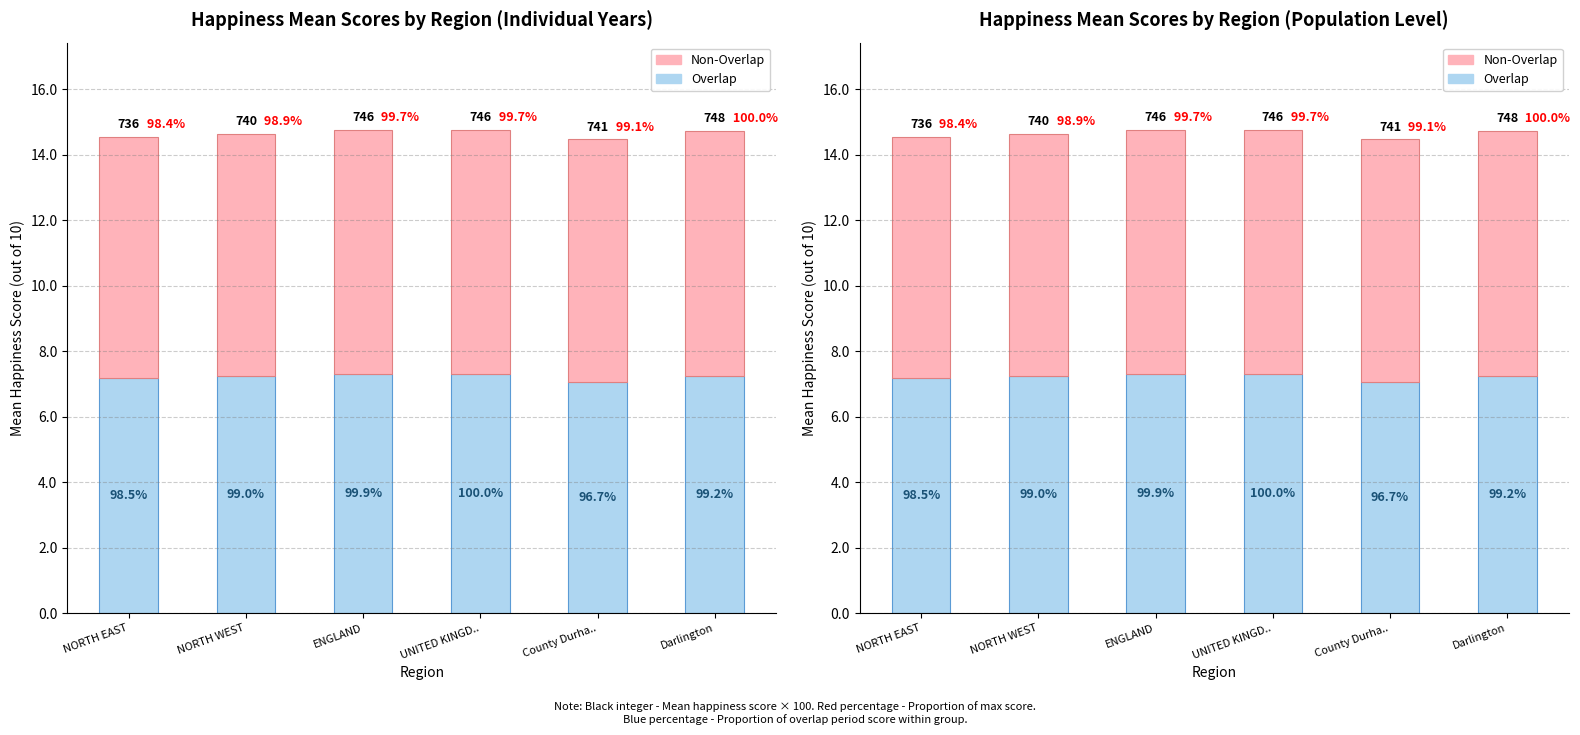

At which category is the sum across all series the highest?

UNITED KINGD..